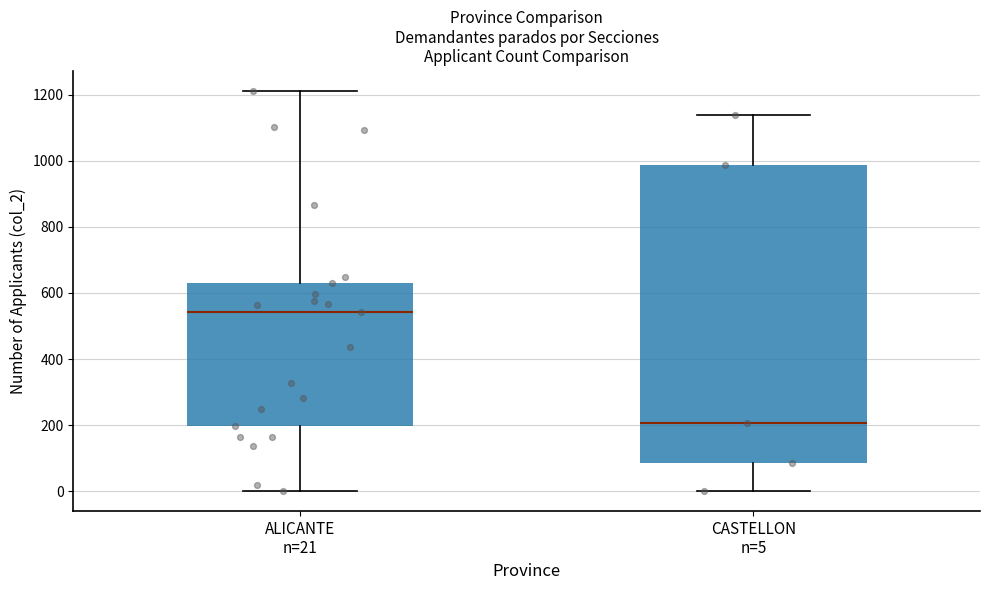

Reading left to right, read every box against the y-axis: the position of its median line, the range the box covers, and the ends of its whiskers. The values are not printed on the chart, so give them approximately, as read against the axis.

ALICANTE n=21: median 540, box 200 to 640, whiskers 0 to 1220
CASTELLON n=5: median 200, box 80 to 980, whiskers 0 to 1140